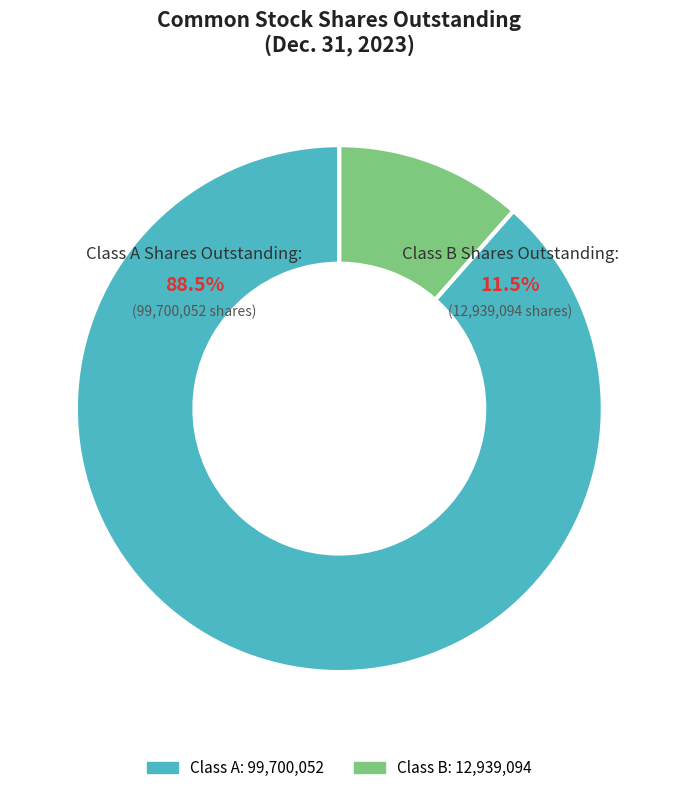

Rank the categories by value from lowest to highest.

Class B Shares Outstanding, Class A Shares Outstanding